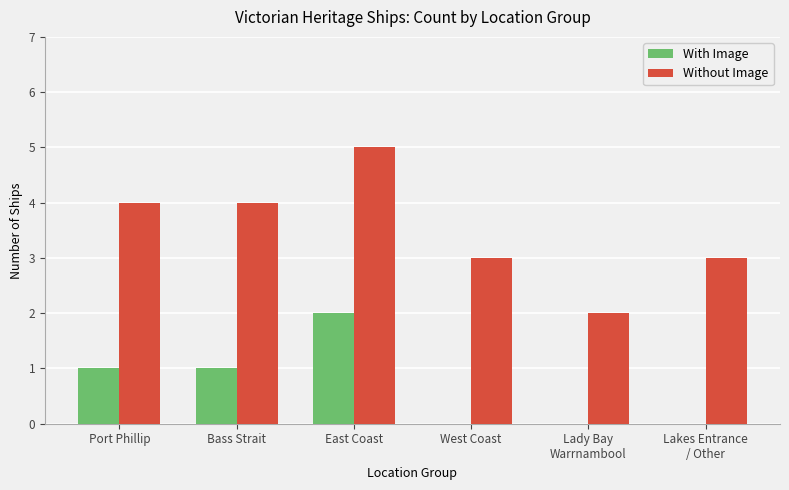

Which category has the highest value in the Without Image series?

East Coast